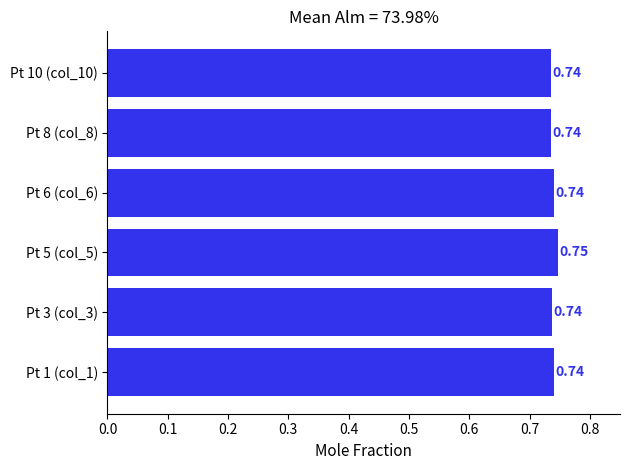

How many values are between 0 and 1?

6